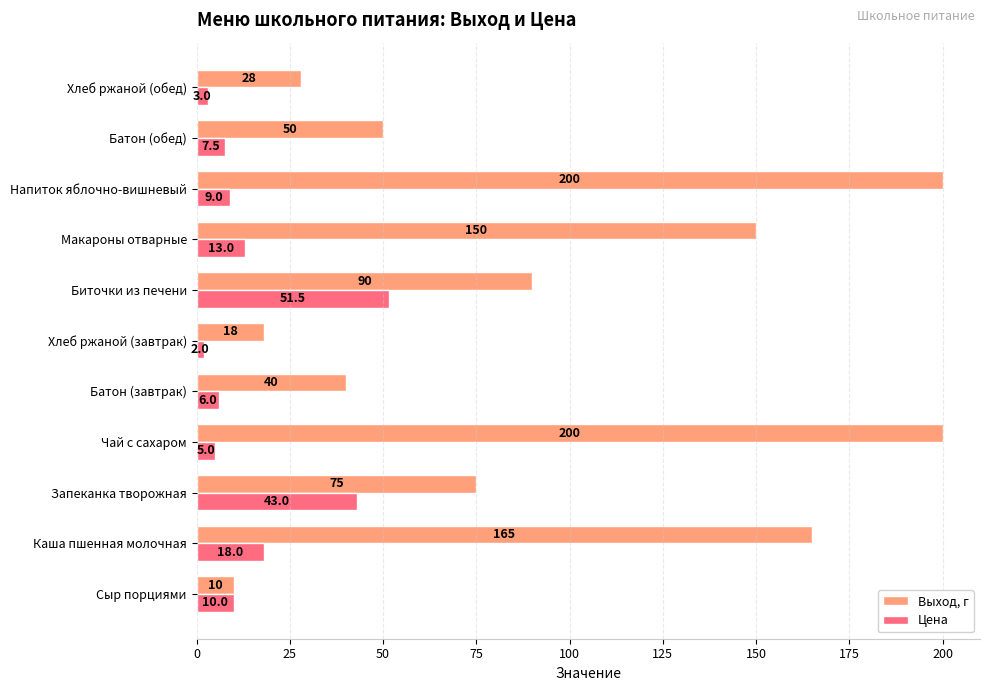

Rank the series by their maximum value, from lowest to highest.

Цена, Выход, г